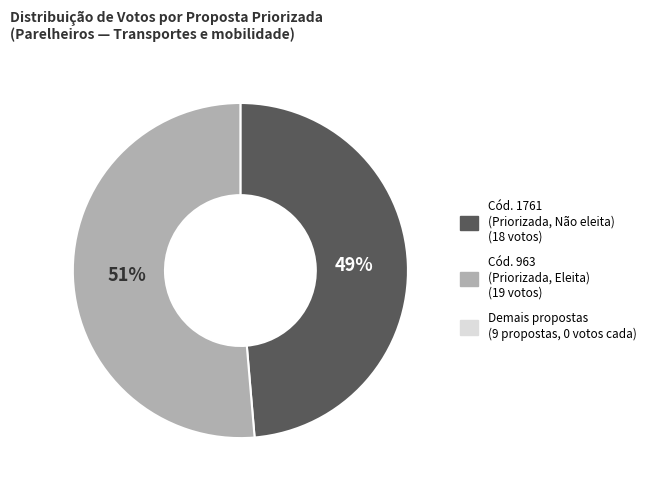

To the nearest percent, what is the average slice percentage?

50%